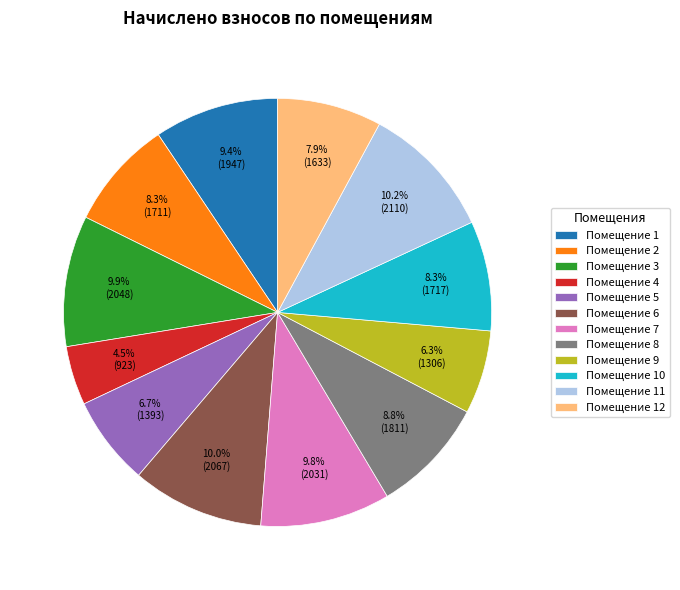

Is there any slice that represents more than half of the pie?

No